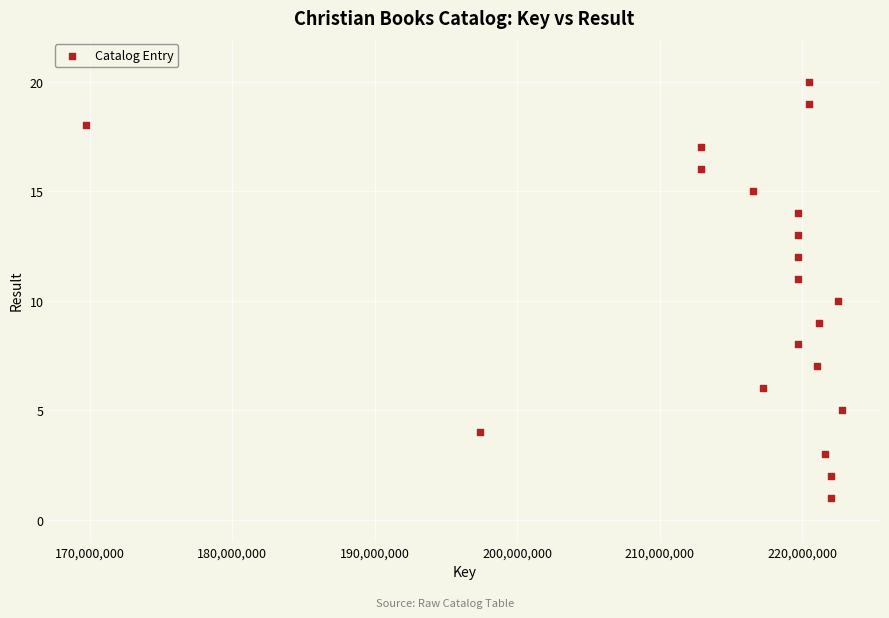

What is the range of Y values (max minus min)?

19